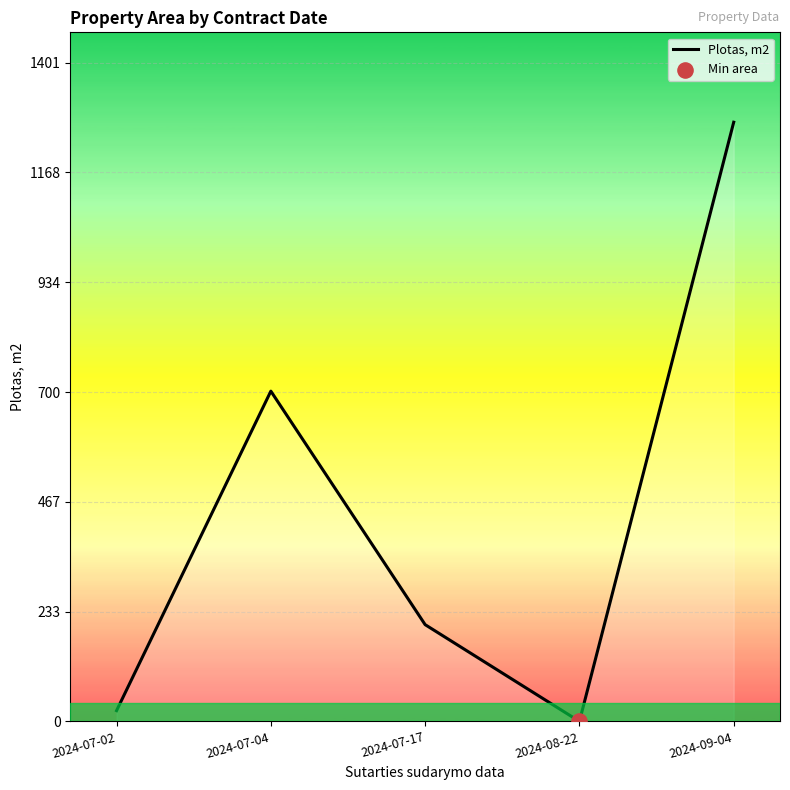

Between 2024-07-04 and 2024-09-04, which is larger?

2024-09-04